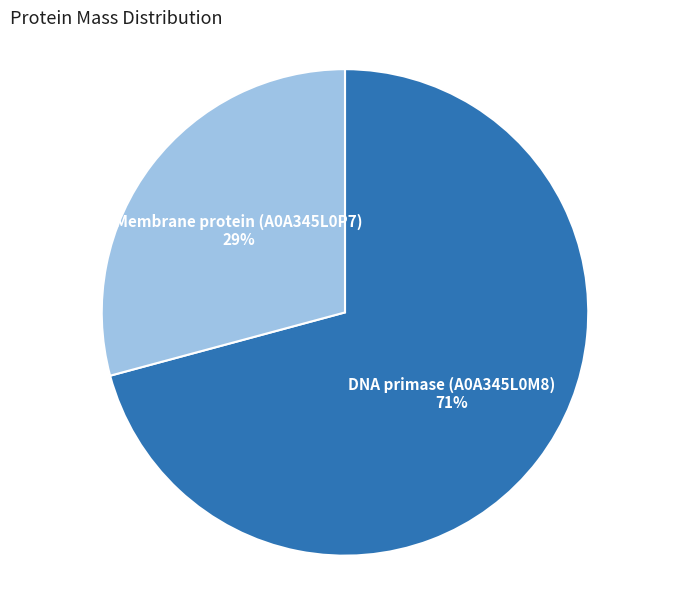

What is the ratio of the value at Membrane protein (A0A345L0P7) to the value at DNA primase (A0A345L0M8)?

0.4